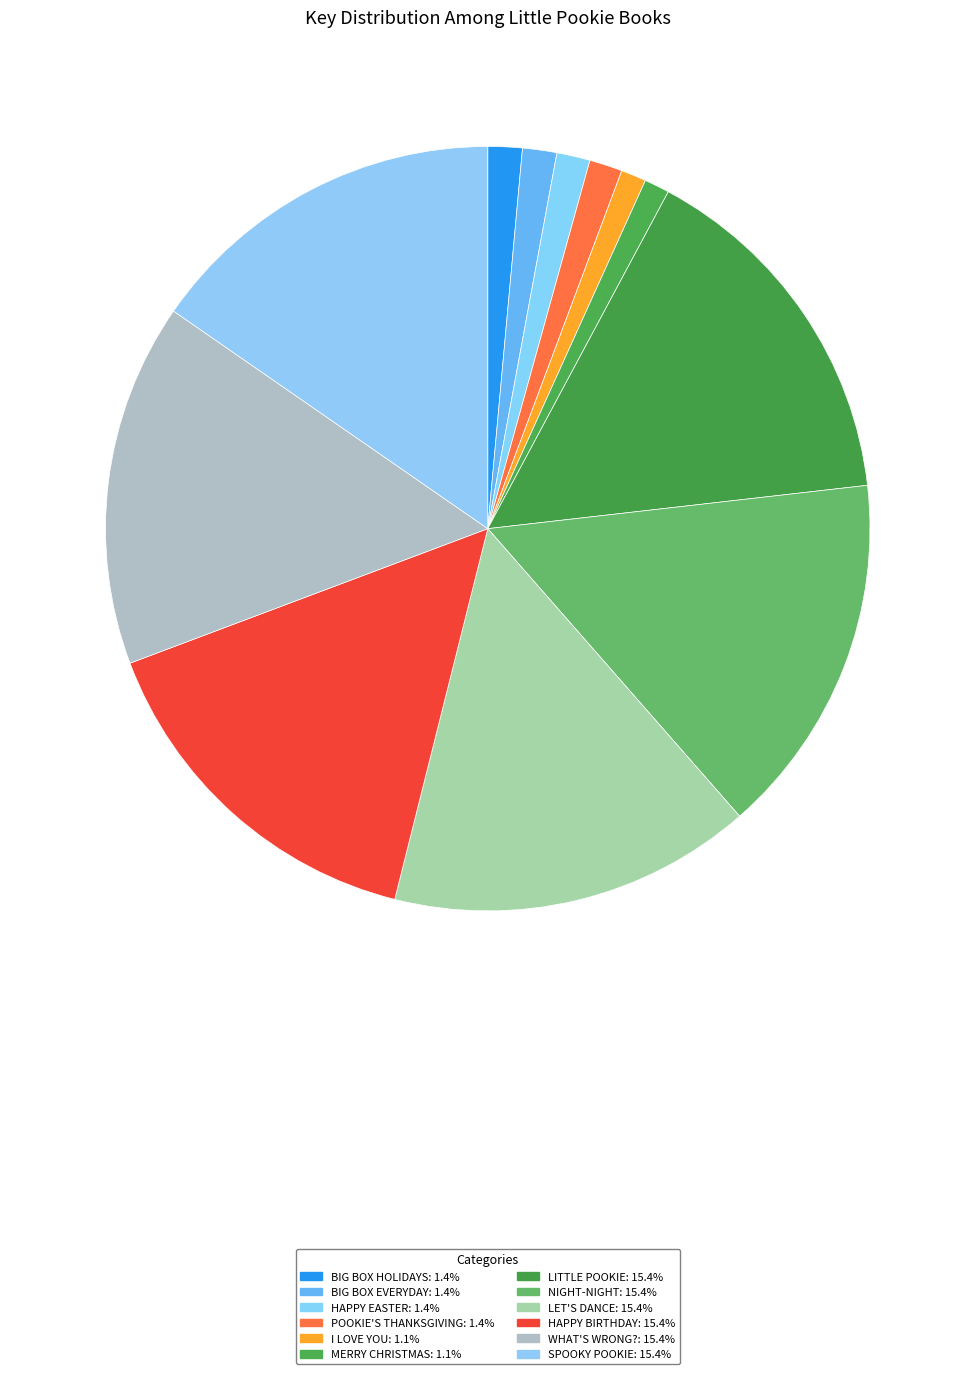

How many slices are in this pie chart?

12